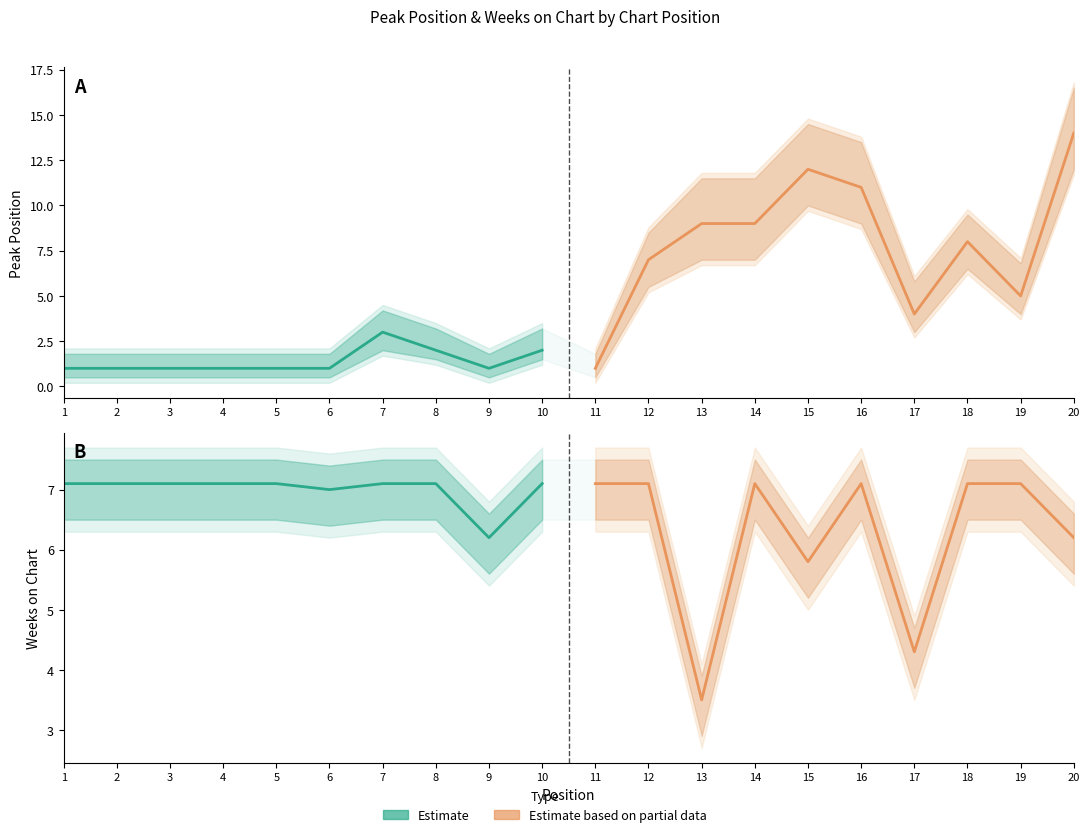

How many times do Estimate and Estimate based on partial data cross each other?

3